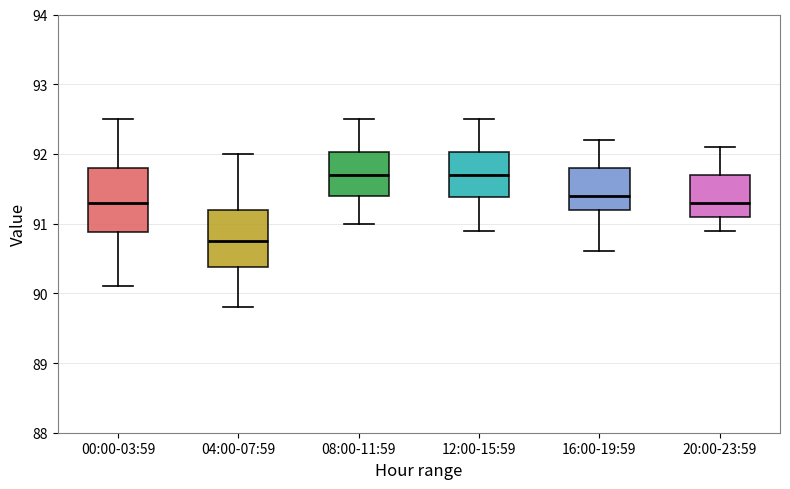

Which box has the lowest median line?

04:00-07:59